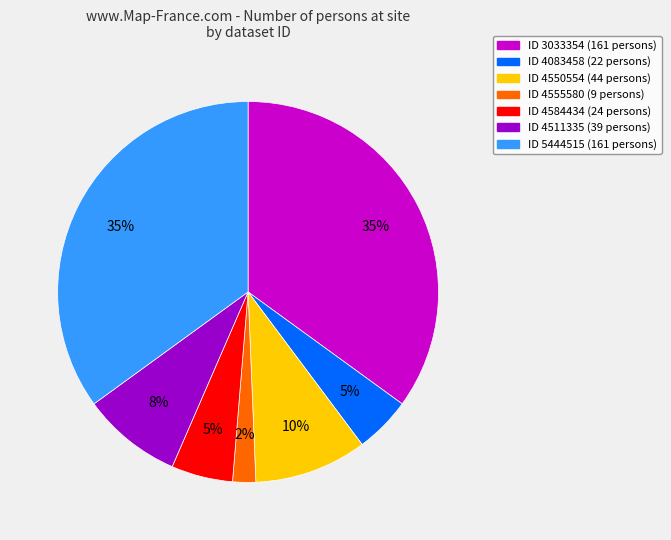

Is there any slice that represents more than half of the pie?

No